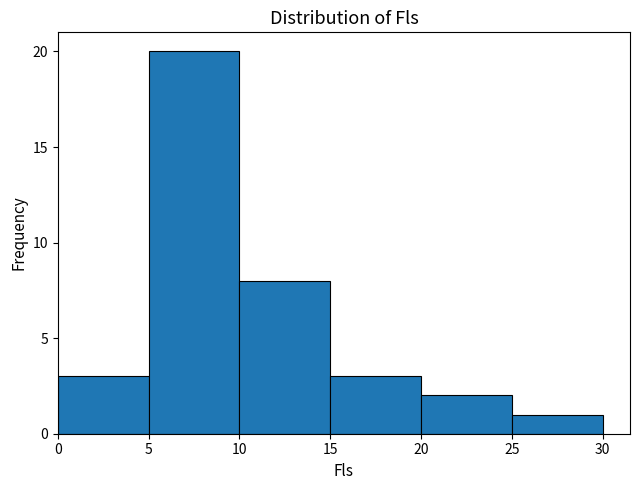

Which range on the x-axis has the tallest bar?

5 to 10